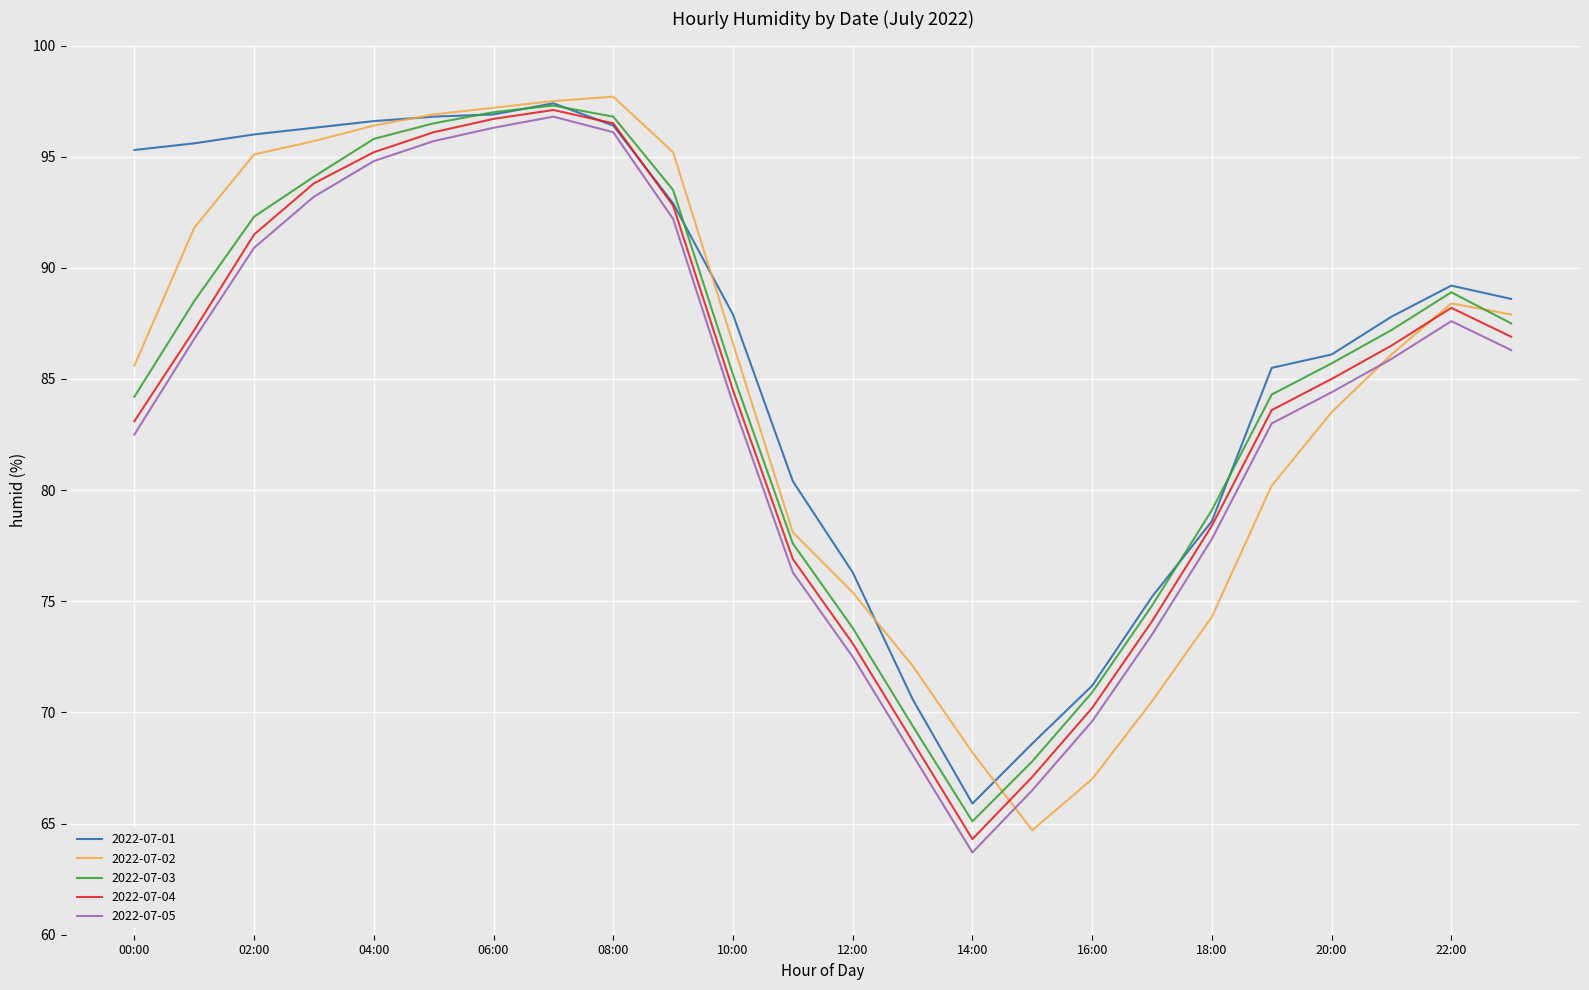

What is the minimum value shown in the chart?

63.7